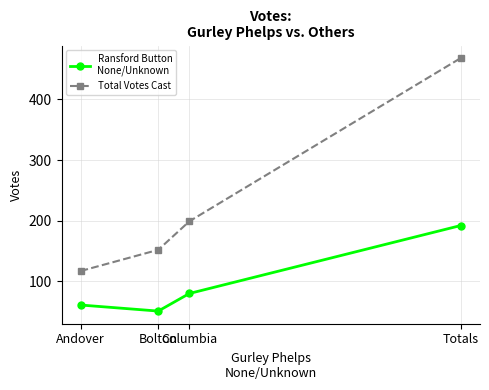

What is the greatest value displayed?

468